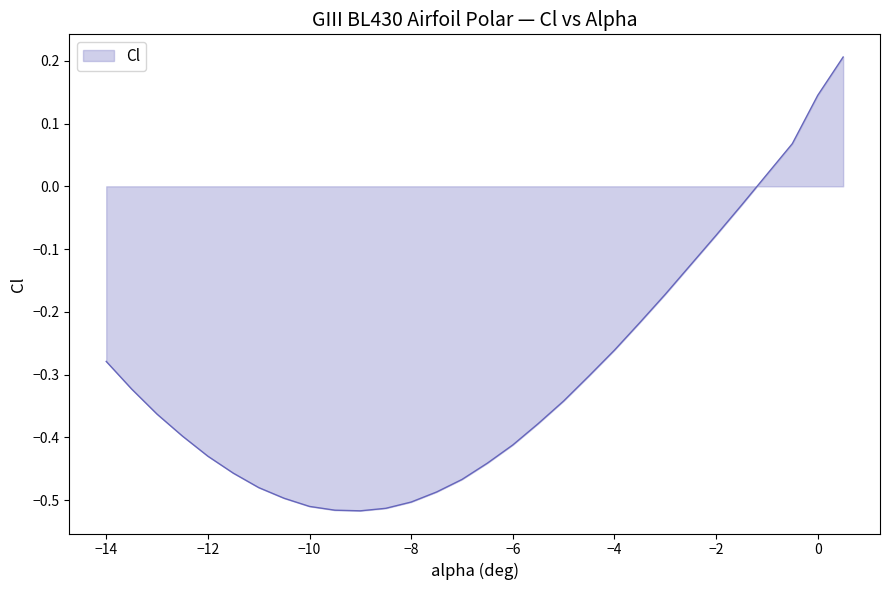

What is the difference between the maximum and minimum values?

0.7